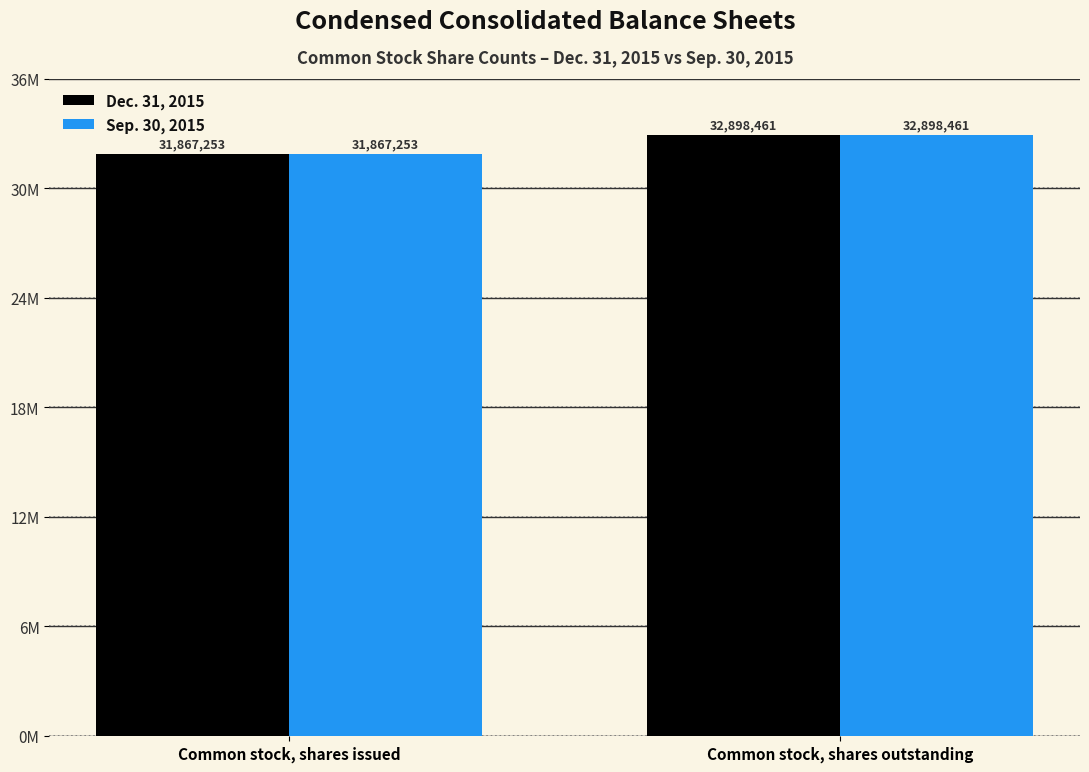

What are all the series names shown in the legend?

Dec. 31, 2015, Sep. 30, 2015